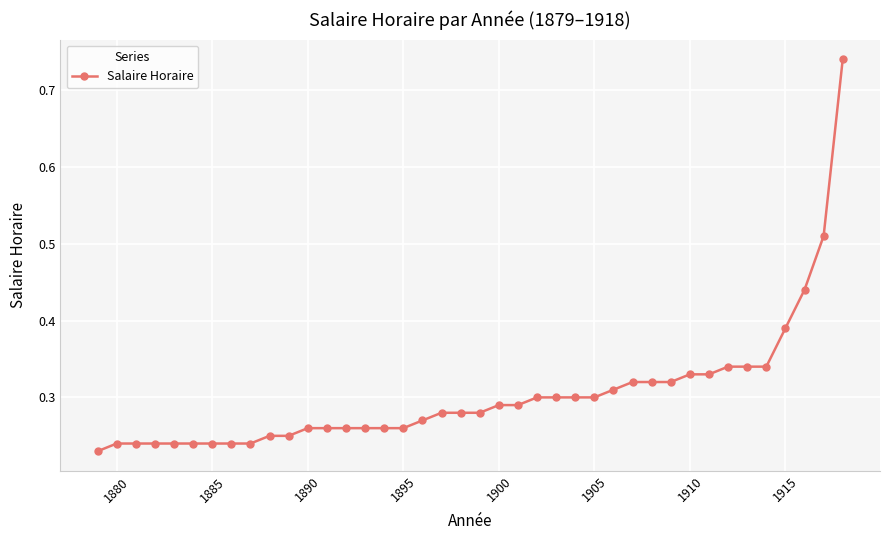

Count the values in the range 0 to 1.

40